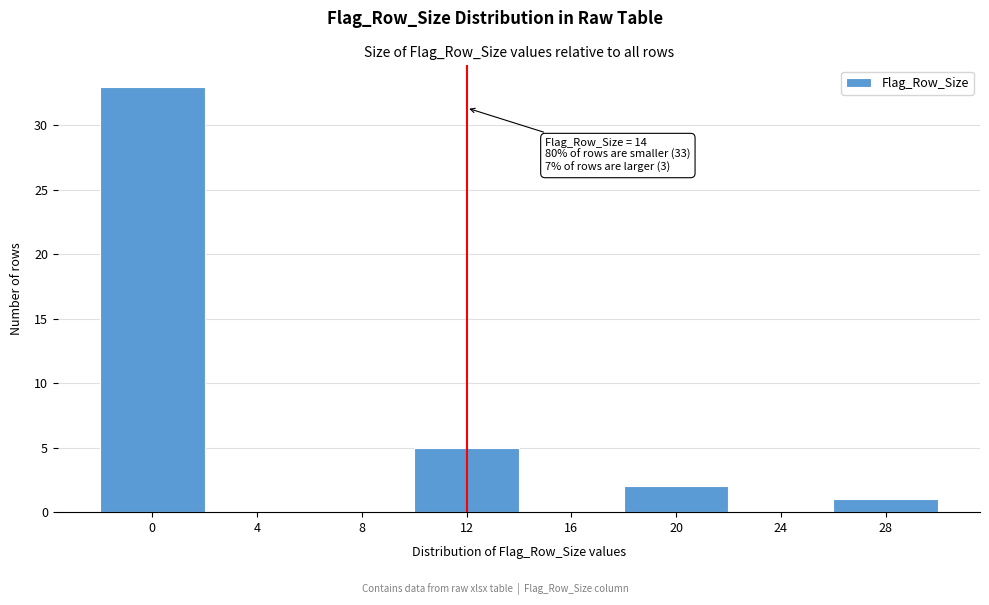

Reading right to left, transcribe all the data shown in this chart.

28=1	24=0	20=2	16=0	12=5	8=0	4=0	0=33